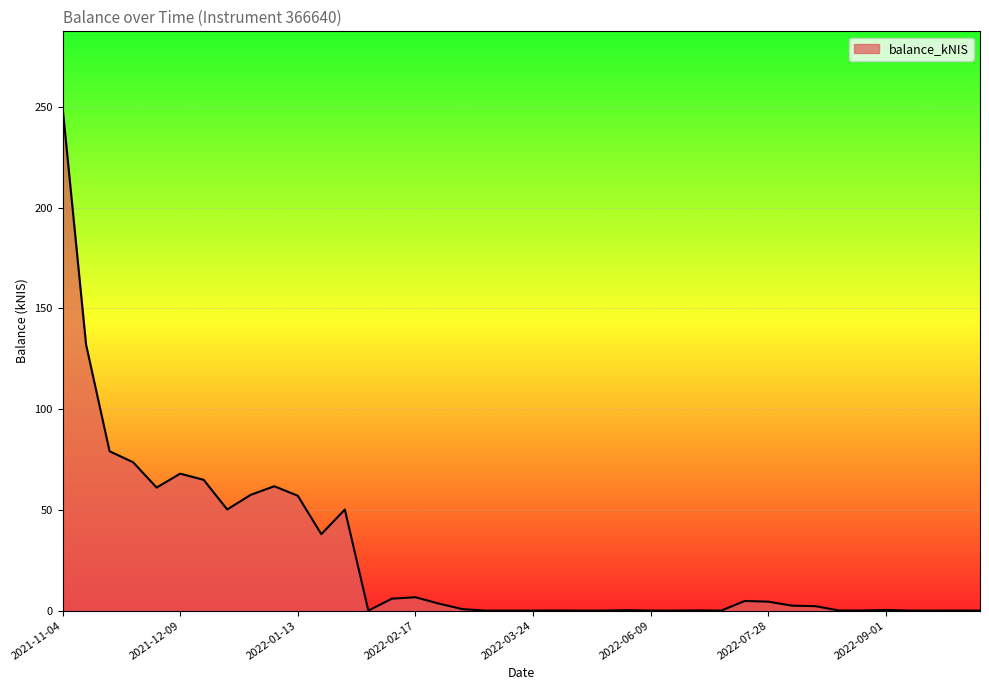

What is the maximum value shown in the chart?

250.0